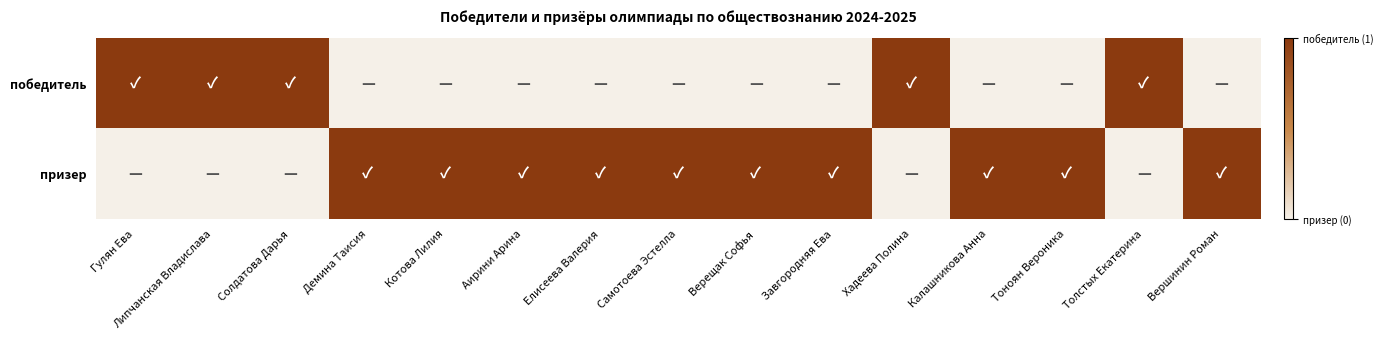

At which category is the sum across all series the highest?

Гулян Ева